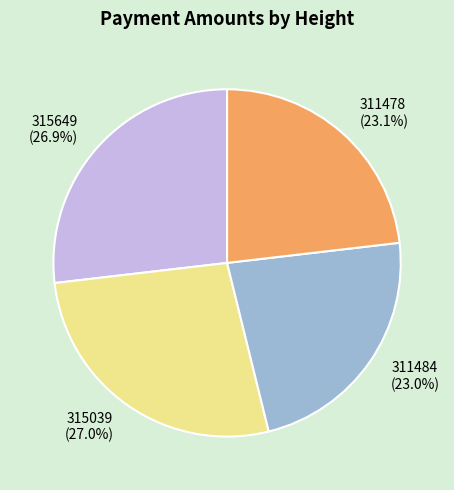

To the nearest percent, what portion does 311484 represent?

23%